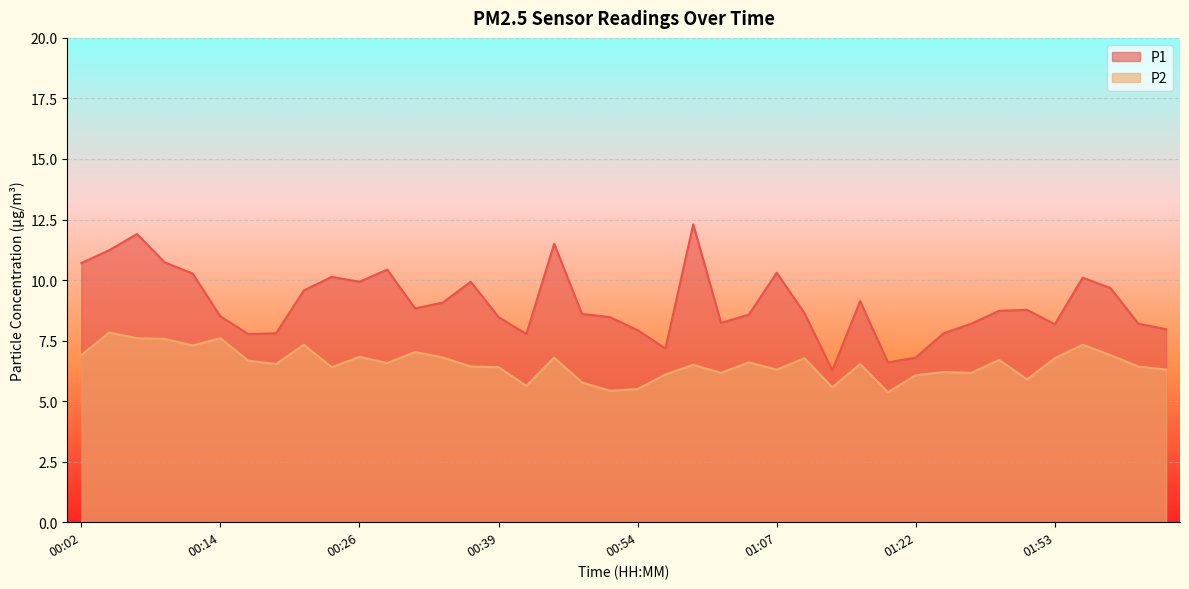

Reading left to right, extract all data points from this chart.

P1: 00:02=10.7	00:04=11.2	00:07=11.9	00:09=10.7	00:11=10.3	00:14=8.5	00:16=7.8	00:19=7.8	00:21=9.6	00:24=10.1	00:26=9.9	00:28=10.4	00:31=8.8	00:33=9.1	00:36=9.9	00:39=8.5	00:41=7.8	00:47=11.5	00:50=8.6	00:52=8.5	00:54=7.9	00:57=7.2	00:59=12.3	01:02=8.2	01:04=8.6	01:07=10.3	01:09=8.6	01:12=6.3	01:14=9.1	01:17=6.6	01:22=6.8	01:34=7.8	01:42=8.2	01:48=8.7	01:50=8.8	01:53=8.2	01:59=10.1	02:01=9.7	02:04=8.2	02:07=8.0
P2: 00:02=6.9	00:04=7.8	00:07=7.6	00:09=7.6	00:11=7.3	00:14=7.6	00:16=6.7	00:19=6.5	00:21=7.3	00:24=6.4	00:26=6.8	00:28=6.6	00:31=7.0	00:33=6.8	00:36=6.4	00:39=6.4	00:41=5.6	00:47=6.8	00:50=5.8	00:52=5.4	00:54=5.5	00:57=6.1	00:59=6.5	01:02=6.2	01:04=6.6	01:07=6.3	01:09=6.8	01:12=5.6	01:14=6.5	01:17=5.4	01:22=6.1	01:34=6.2	01:42=6.2	01:48=6.7	01:50=5.9	01:53=6.8	01:59=7.3	02:01=6.9	02:04=6.4	02:07=6.3